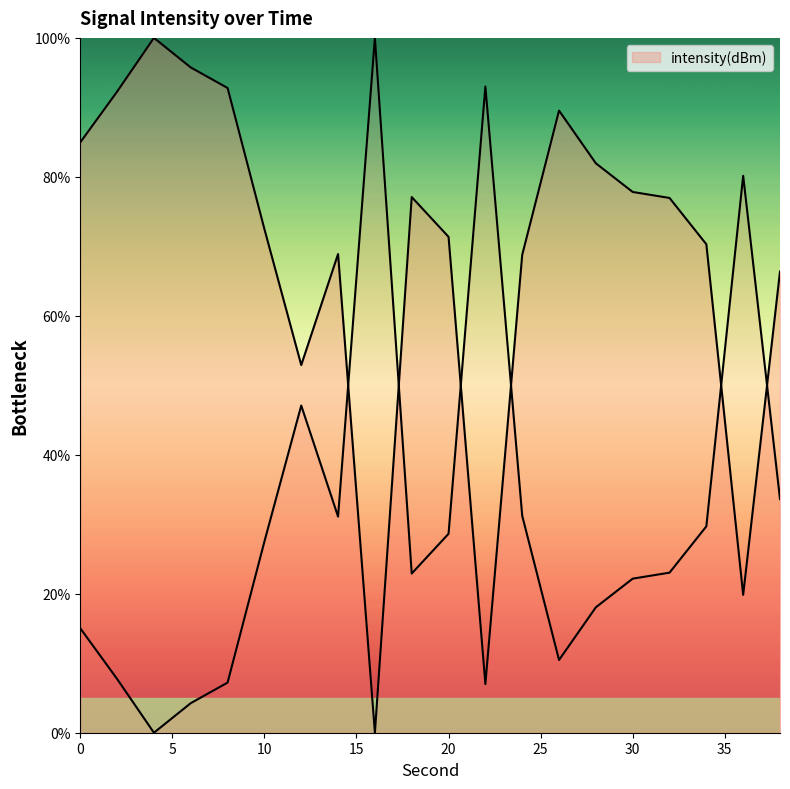

What is the difference between the values at 16 and 36?

19.8